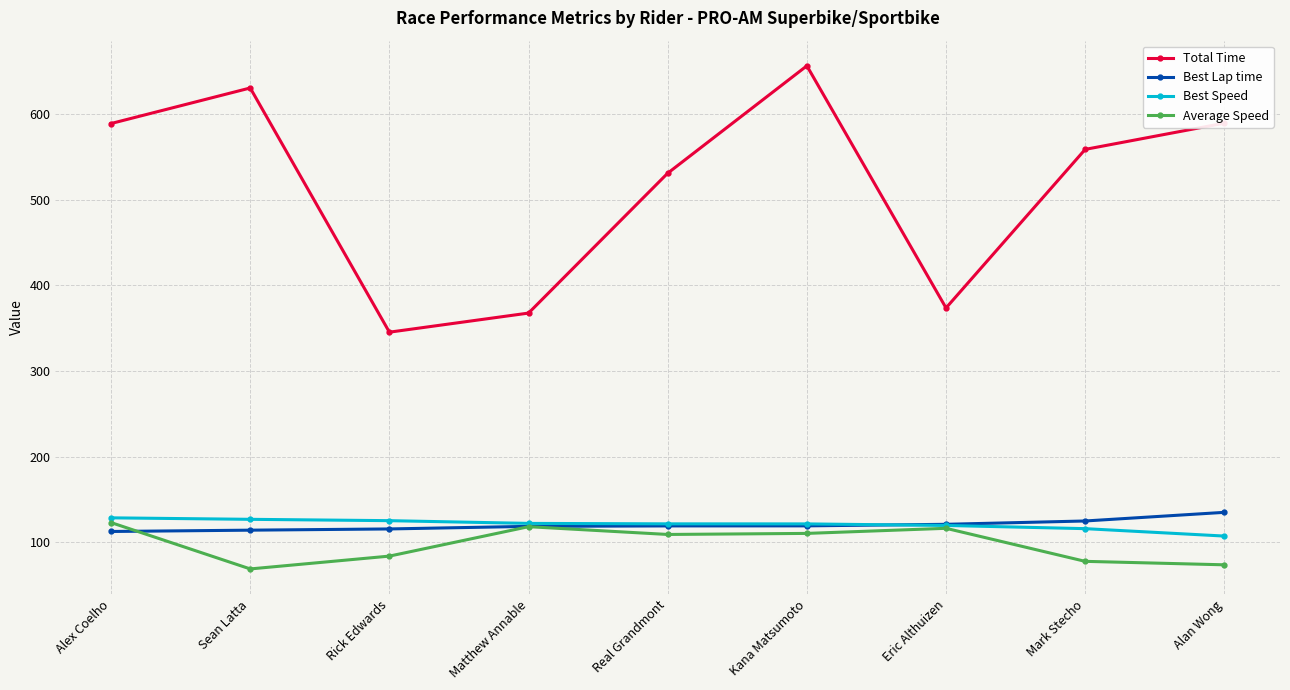

What is the total value across all series at Alex Coelho?

953.7